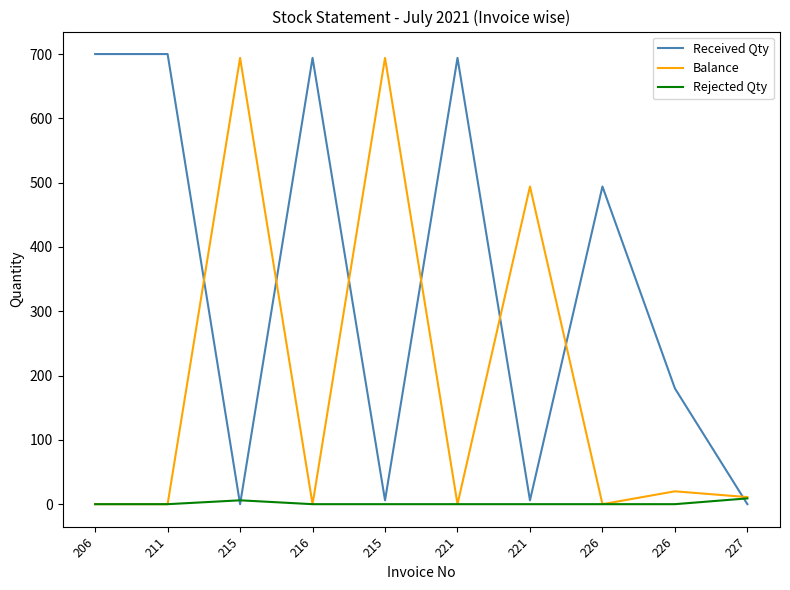

What are all the series names shown in the legend?

Received Qty, Balance, Rejected Qty